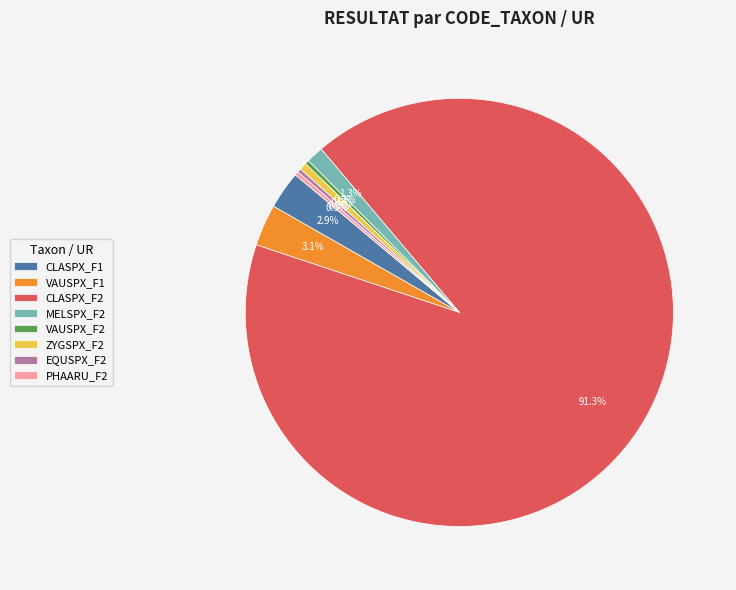

To the nearest percent, what portion does VAUSPX_F1 represent?

3%